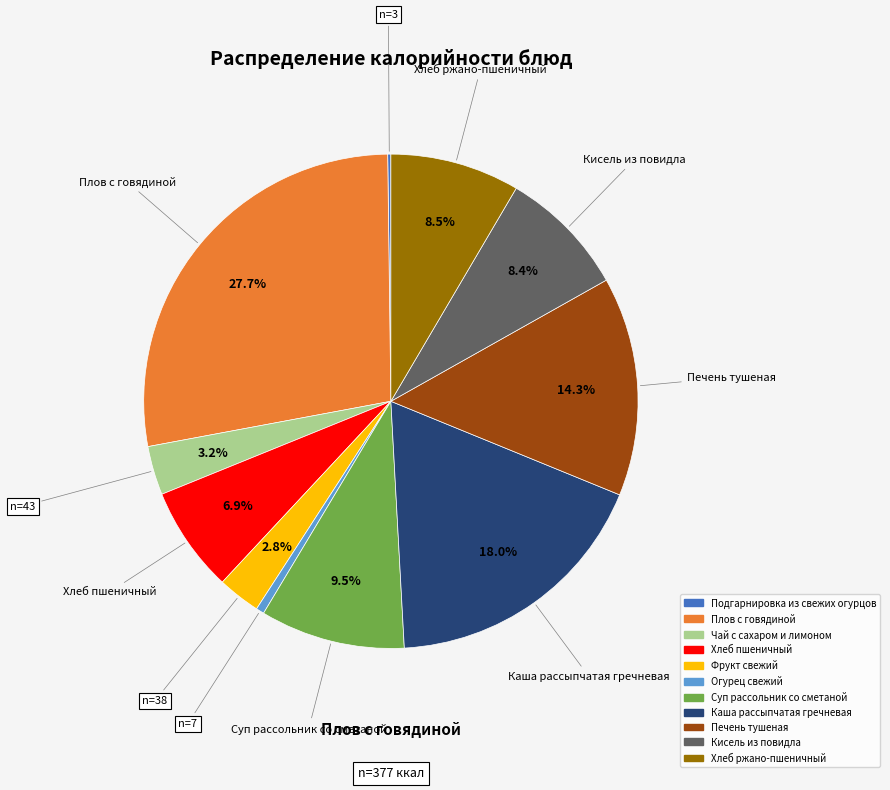

To the nearest percent, what is the difference between the Кисель из повидла and Печень тушеная slice percentages?

6%